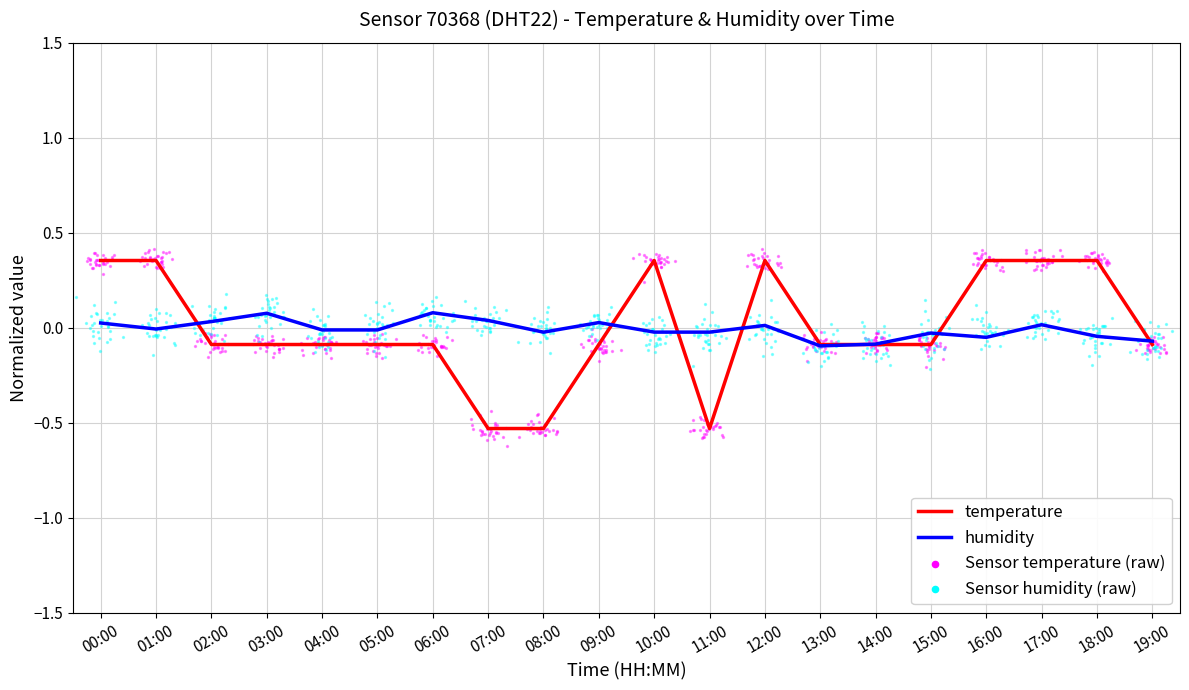

Which series has the widest spread of Y values?

temperature